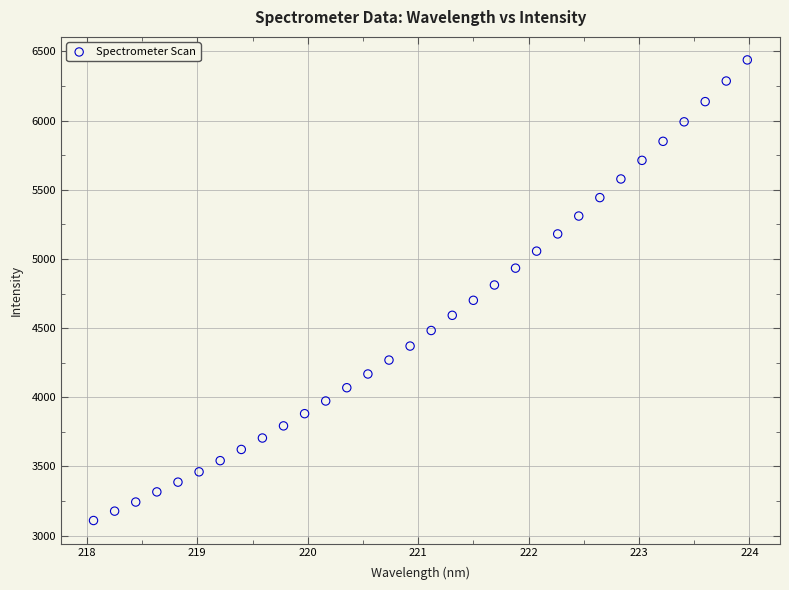

What is the range of X values (max minus min)?

5.9